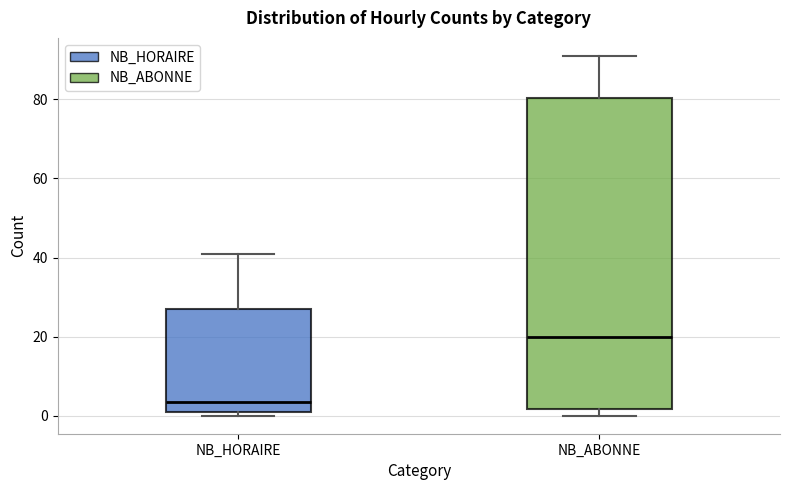

Which box's median line is the lowest?

NB_HORAIRE